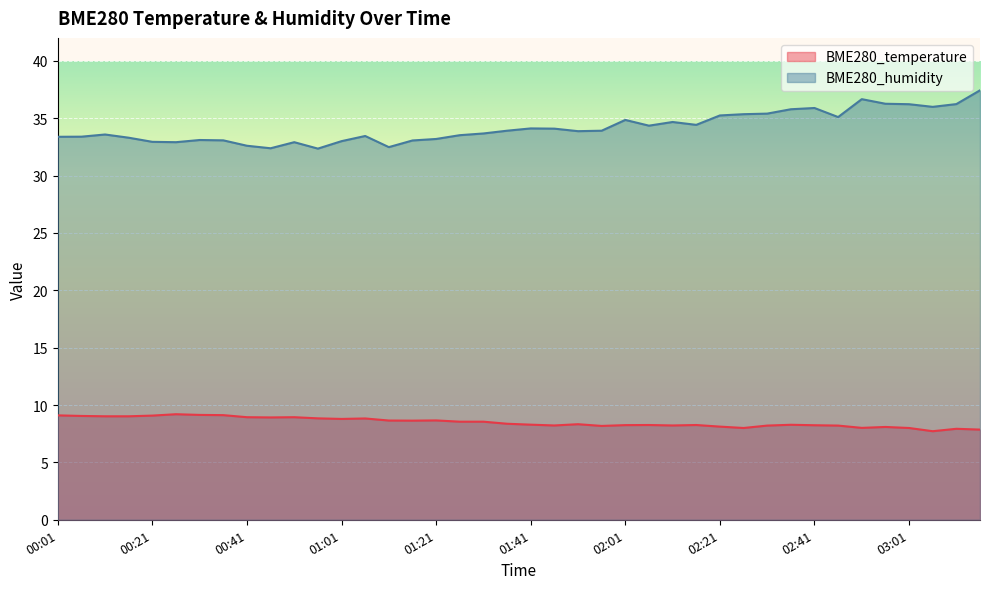

How many categories are shown in the chart?

40